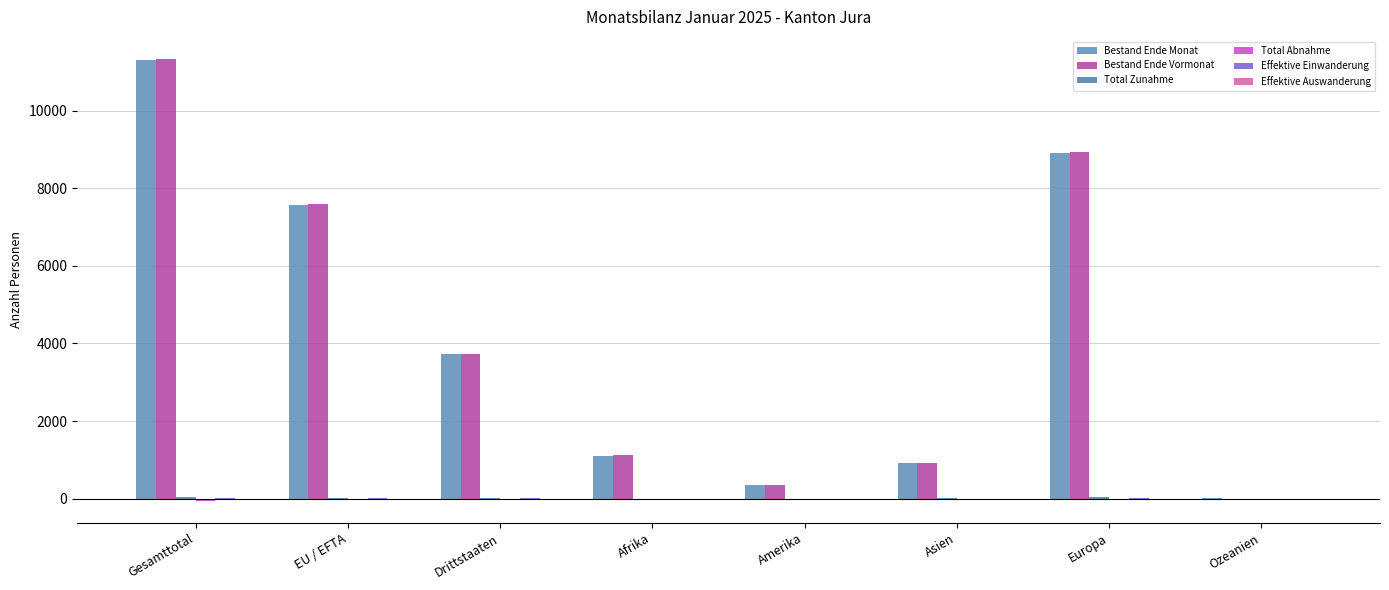

How many distinct data groups are displayed?

6